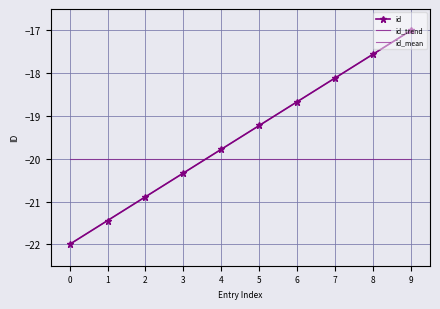

What is the minimum value shown in the chart?

-22.0